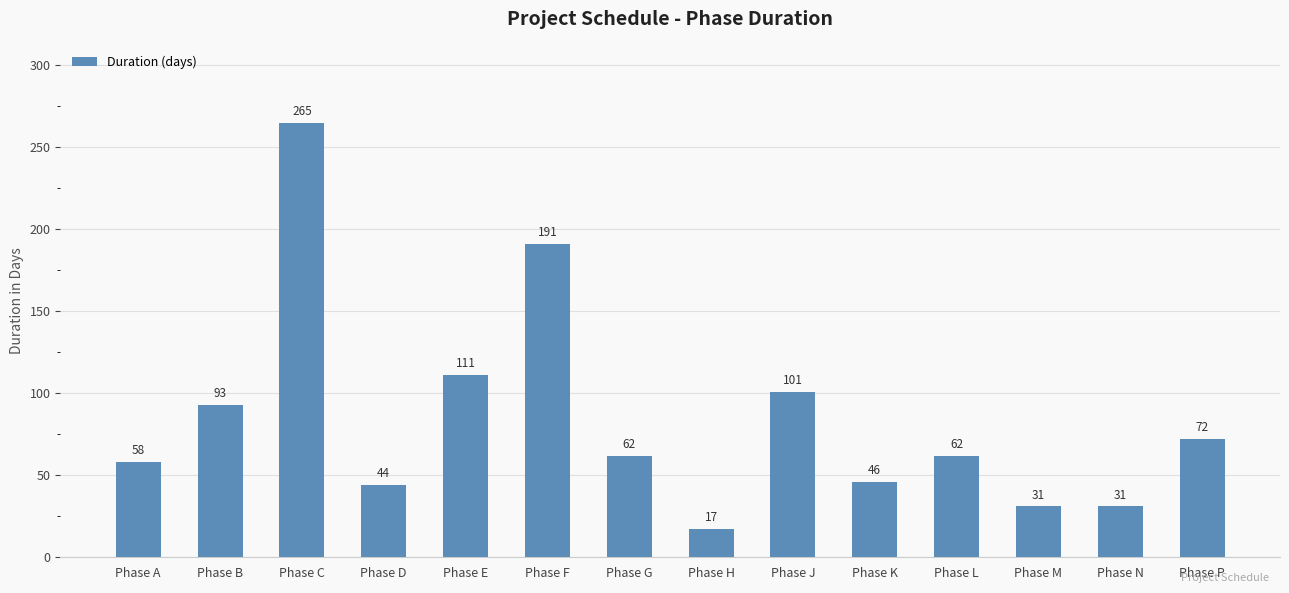

Is it true that the value at Phase N is 48?

False